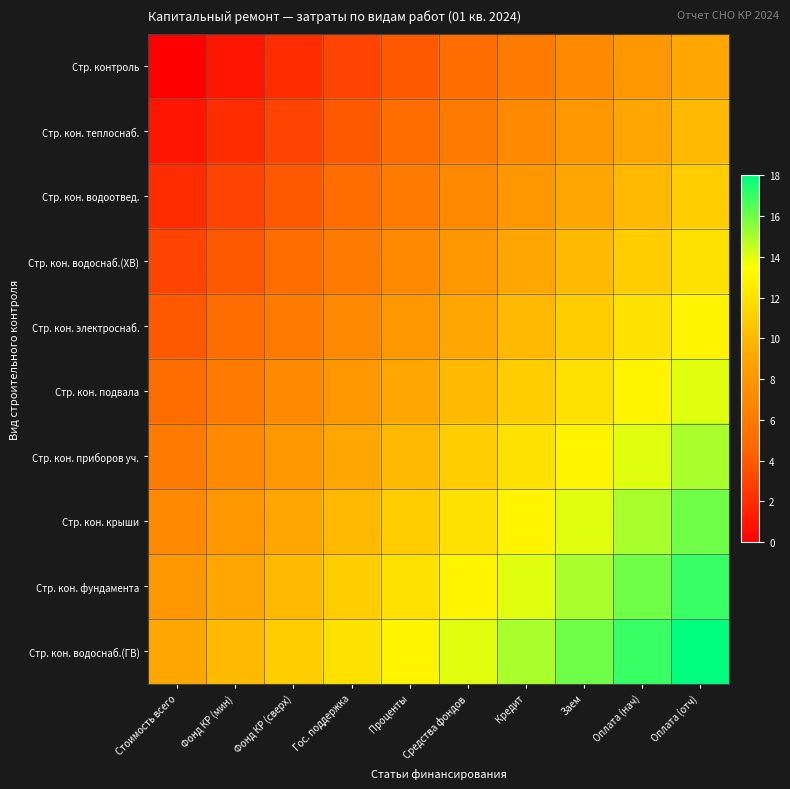

At which category does the chart reach its peak across all series?

Оплата (отч)